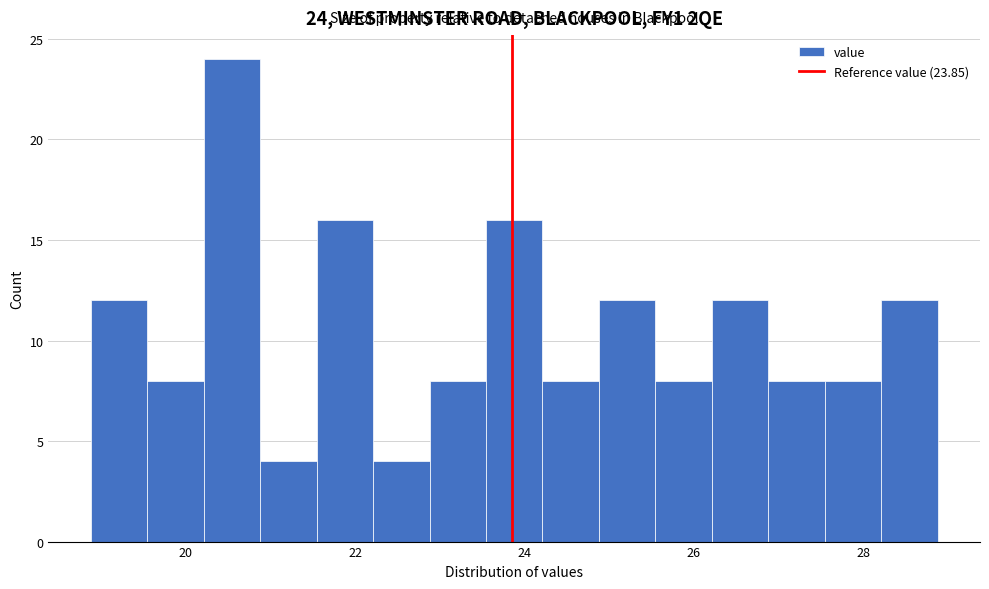

Around what value on the x-axis is the tallest bar? Give the approximate position of its centre, as read against the axis.

20.6